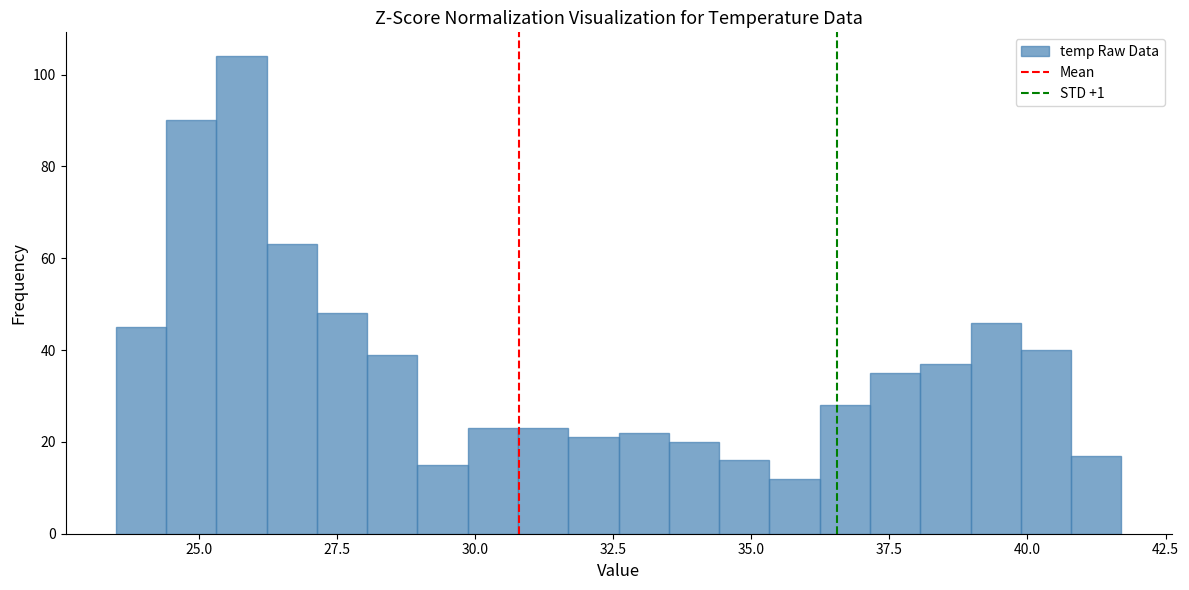

Read against the x-axis, roughly where is the centre of the tallest bar?

26.0